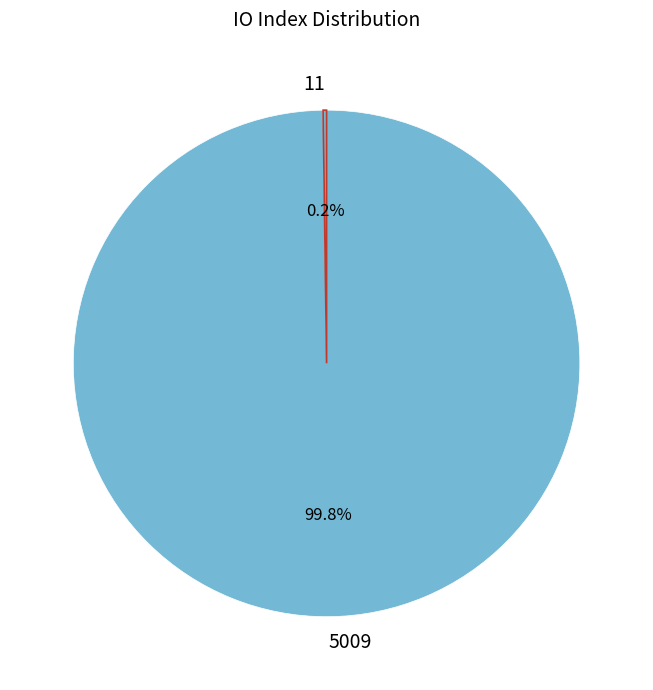

What percentage is the 5009 slice, to the nearest percent?

100%